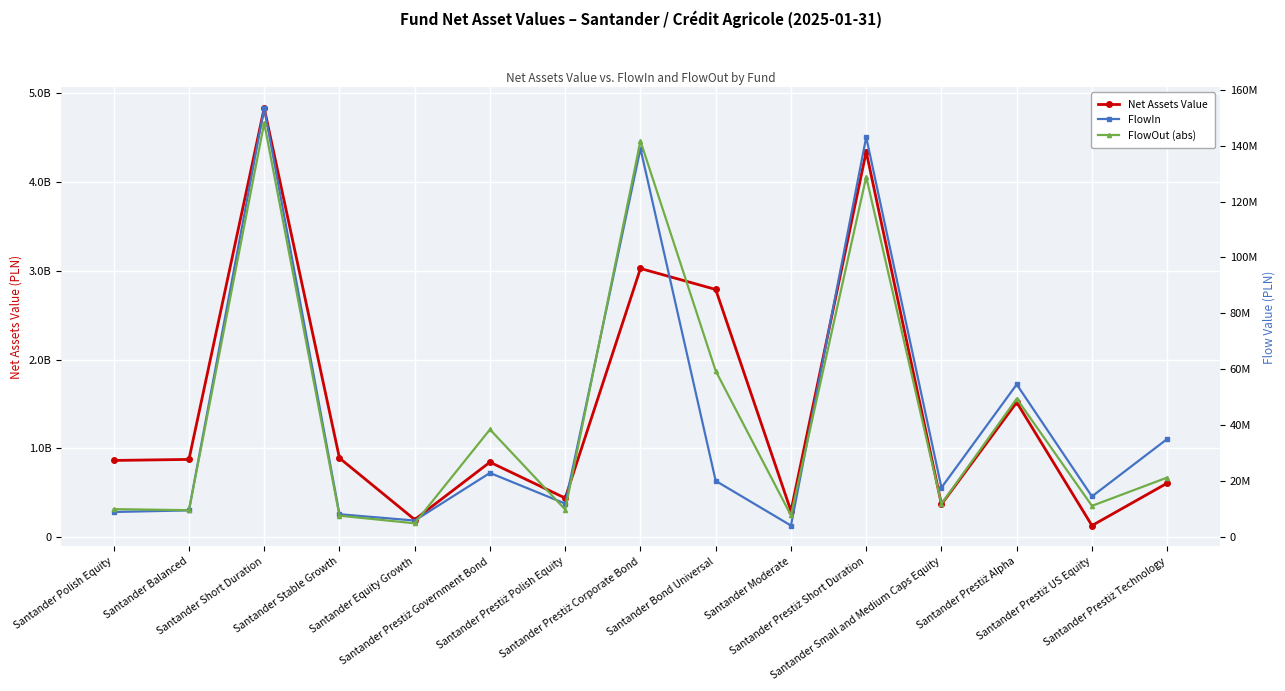

Reading right to left, extract all data points from this chart.

Net Assets Value: 609798514.1	132048331.4	1519862730.3	371530463.2	4342597536.1	296354924.2	2791076638.8	3027101044.5	441307782.6	845931156.8	199273261.6	892622152.2	4833437865.7	877025003.0	865424394.5
FlowIn: 35091605.7	14560228.8	54606502.7	17689541.3	143028836.5	4135202.6	20115403.4	138951719.3	11977822.5	22951476.0	5931007.6	8180443.7	153407660.9	9565930.6	8987952.0
FlowOut (abs): 21299600.2	11178085.6	49506405.1	11880127.6	128820230.4	7790649.2	59413891.6	141645732.8	9856283.6	38495782.7	4940382.8	7673652.9	148097302.5	9630458.6	10009813.8